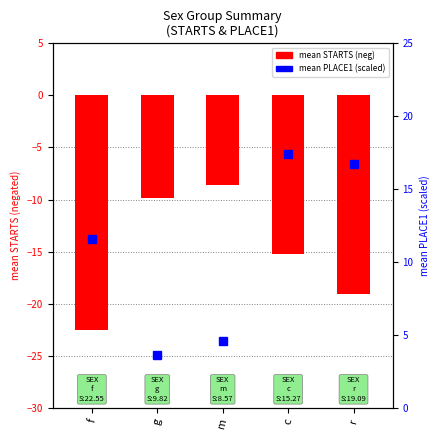

What is the greatest value displayed?

-8.6